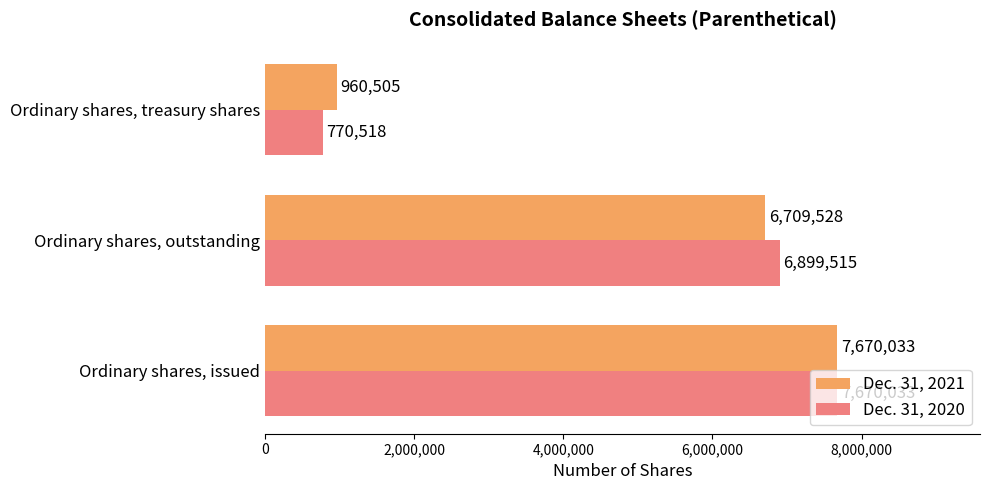

Count the Dec. 31, 2021 values in the range 960505 to 7670033.

3